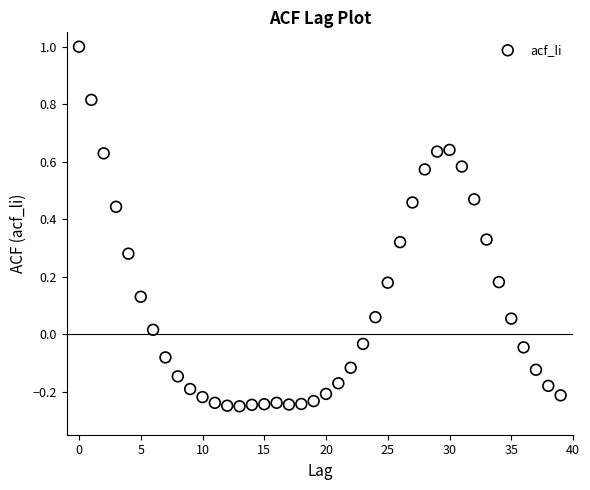

How many data points are displayed?

40